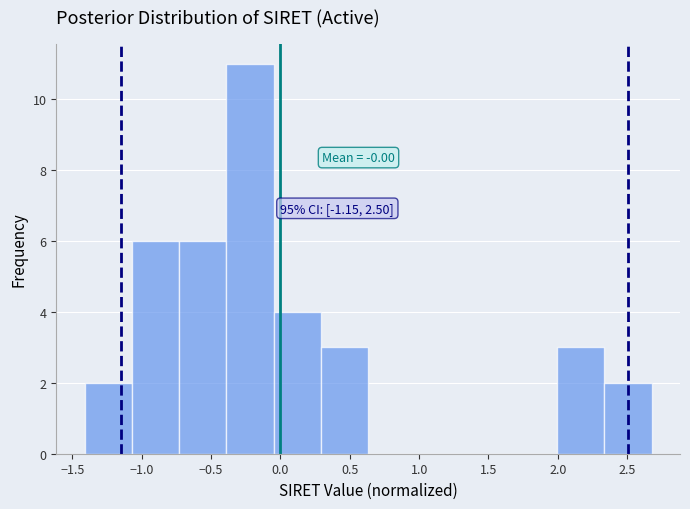

Which range on the x-axis has the tallest bar?

-0.40 to -0.05